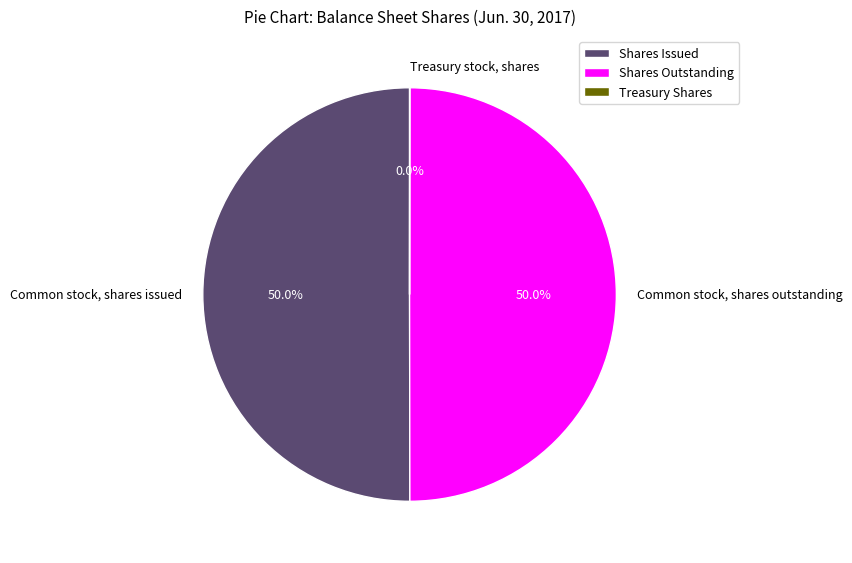

What percentage is NOT represented by Common stock, shares outstanding?

50.0%